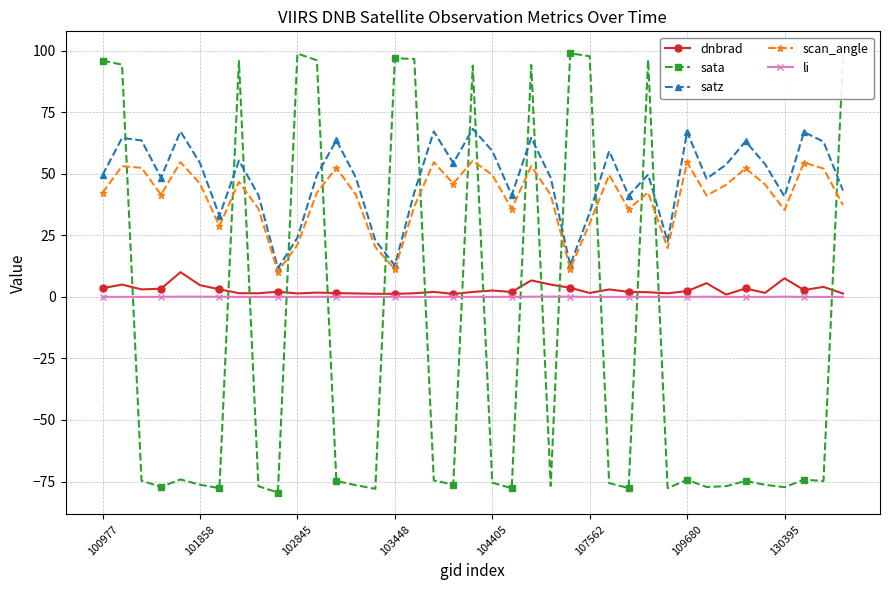

What is the maximum value for dnbrad?

10.0